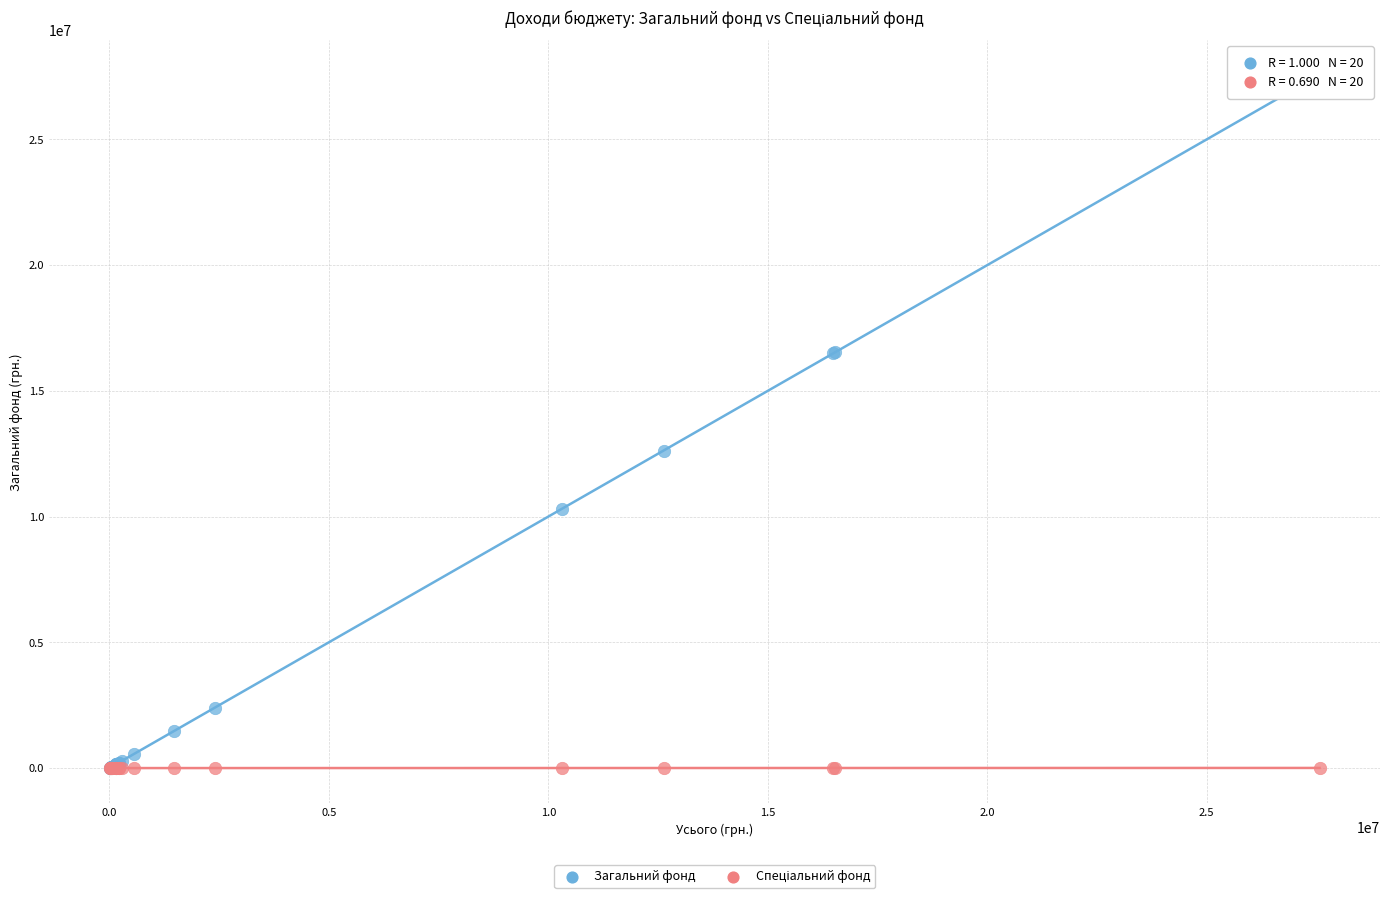

Across all series, what Y value is closest to 13781409?

12626818